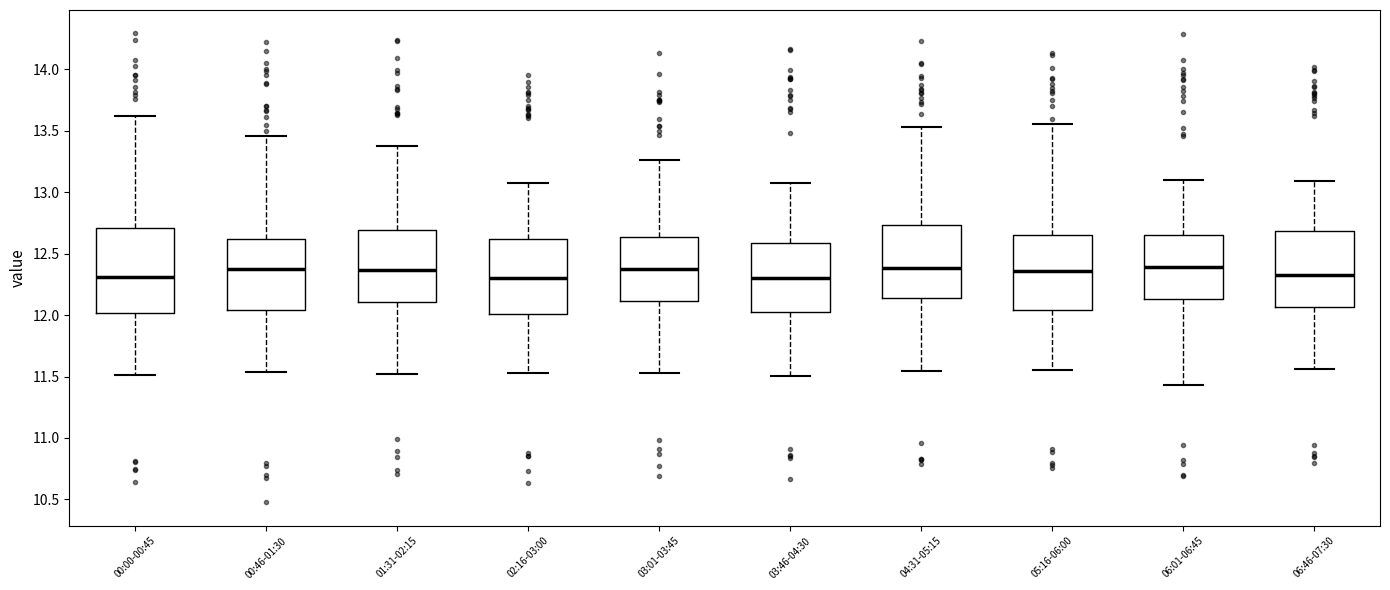

Reading left to right, transcribe this box plot: for each box, give where its median line is, the range the box spans, and where its two whiskers end, as read against the y-axis. The values are not printed on the chart, so give them approximately, as read against the axis.

00:00-00:45: median 12.30, box 12.00 to 12.70, whiskers 11.50 to 13.60
00:46-01:30: median 12.40, box 12.05 to 12.60, whiskers 11.55 to 13.45
01:31-02:15: median 12.35, box 12.10 to 12.70, whiskers 11.50 to 13.40
02:16-03:00: median 12.30, box 12.00 to 12.60, whiskers 11.55 to 13.10
03:01-03:45: median 12.35, box 12.10 to 12.65, whiskers 11.55 to 13.25
03:46-04:30: median 12.30, box 12.05 to 12.60, whiskers 11.50 to 13.05
04:31-05:15: median 12.40, box 12.15 to 12.75, whiskers 11.55 to 13.55
05:16-06:00: median 12.35, box 12.05 to 12.65, whiskers 11.55 to 13.55
06:01-06:45: median 12.40, box 12.15 to 12.65, whiskers 11.45 to 13.10
06:46-07:30: median 12.35, box 12.05 to 12.70, whiskers 11.55 to 13.10